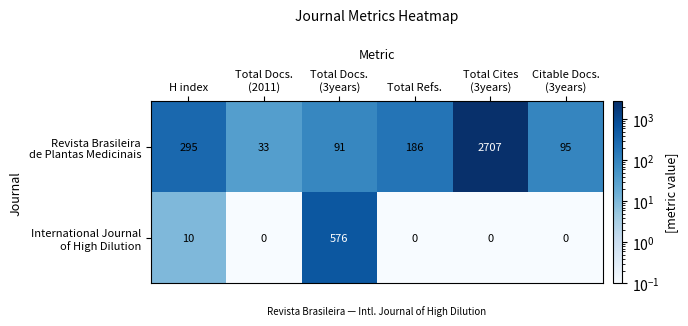

At how many categories does at least one series exceed 206?

3